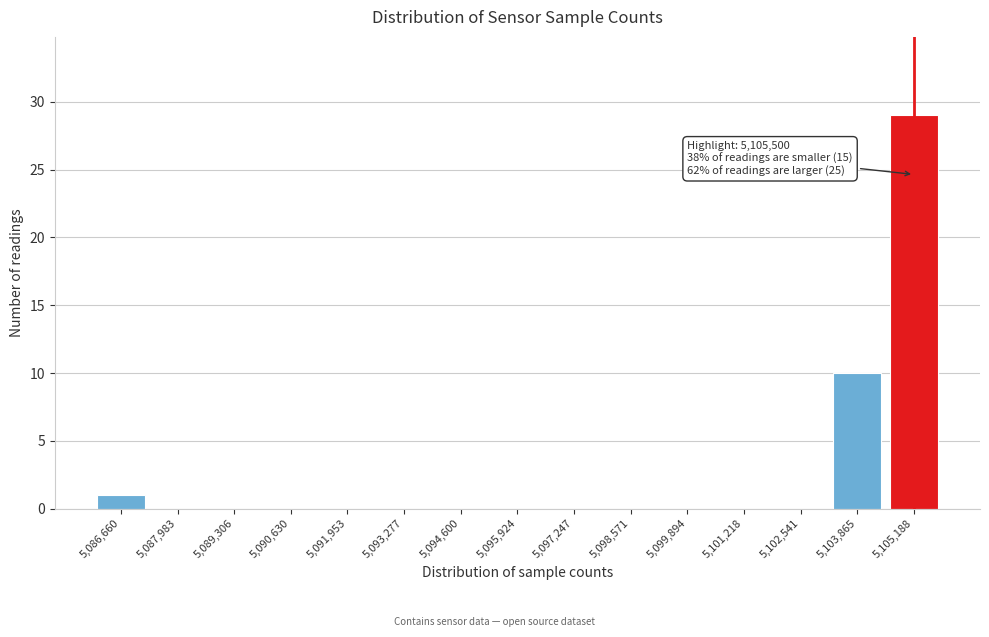

Reading right to left, list all the values displayed in this chart.

5,105,188=29	5,103,865=10	5,102,541=0	5,101,218=0	5,099,894=0	5,098,571=0	5,097,247=0	5,095,924=0	5,094,600=0	5,093,277=0	5,091,953=0	5,090,630=0	5,089,306=0	5,087,983=0	5,086,660=1